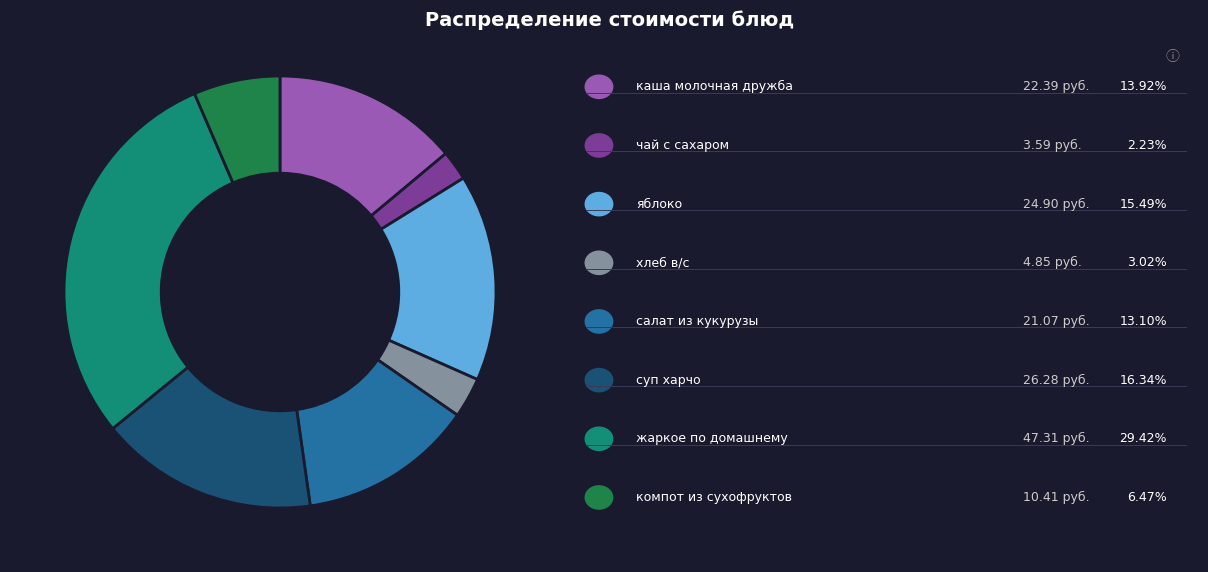

Is there a majority slice in this chart?

No